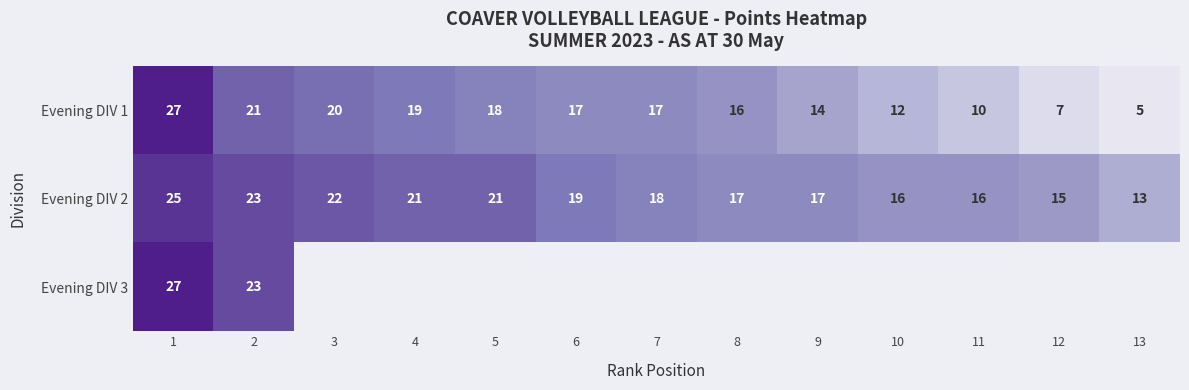

At which category does the chart reach its minimum across all series?

13